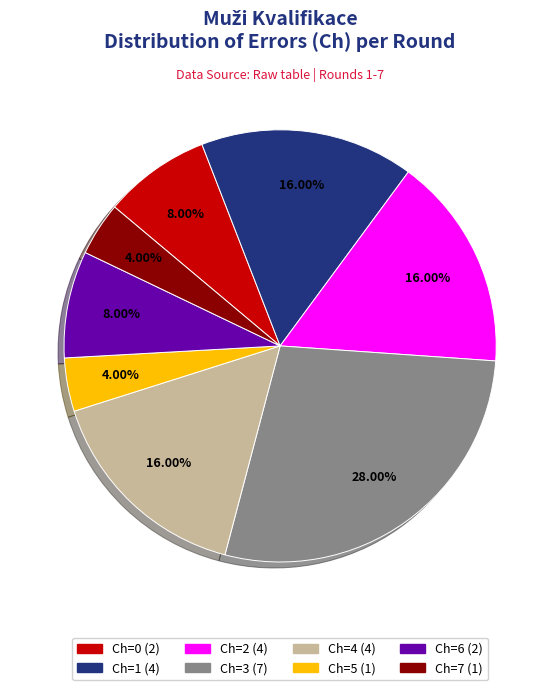

Is there a majority slice in this chart?

No